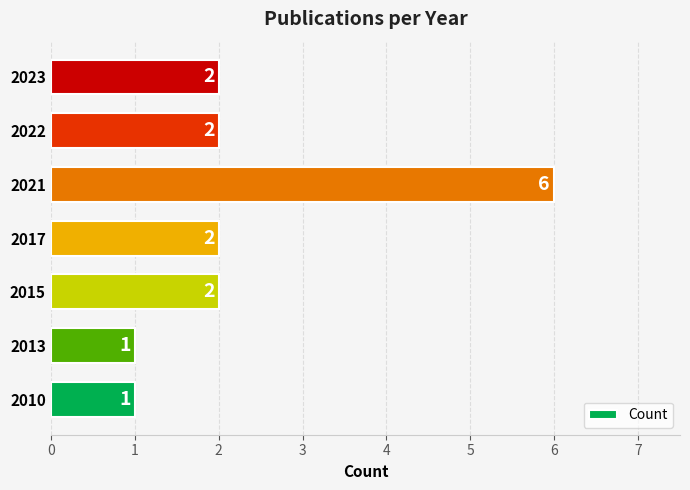

How many values are between 1 and 2?

6